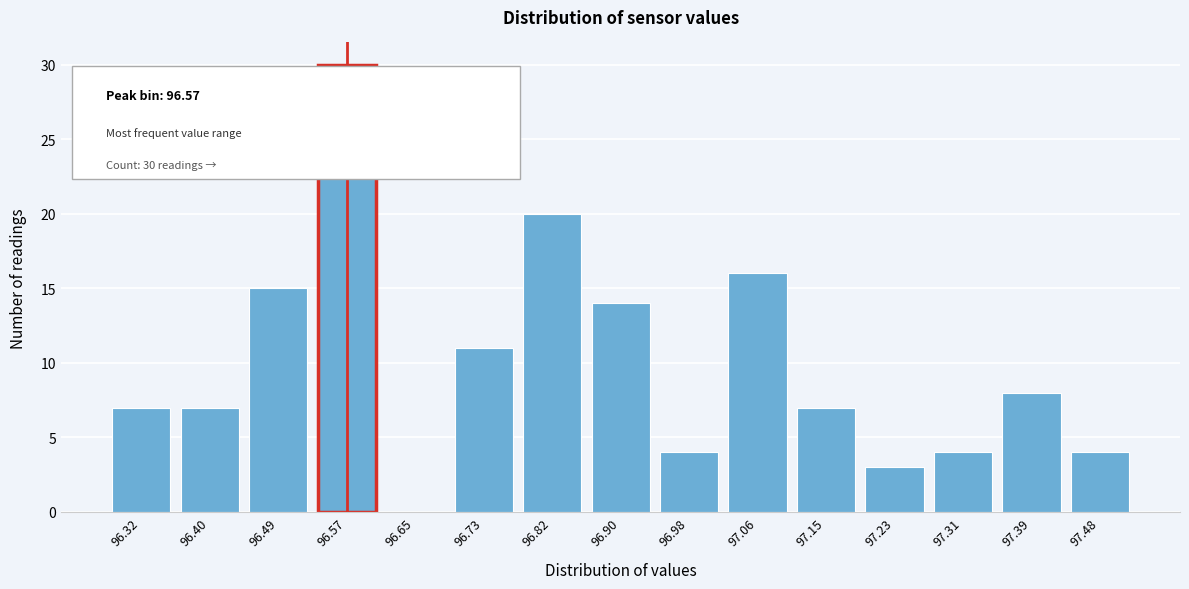

Reading left to right, what are all the values shown in this chart?

96.32=7	96.40=7	96.49=15	96.57=30	96.65=0	96.73=11	96.82=20	96.90=14	96.98=4	97.06=16	97.15=7	97.23=3	97.31=4	97.39=8	97.48=4